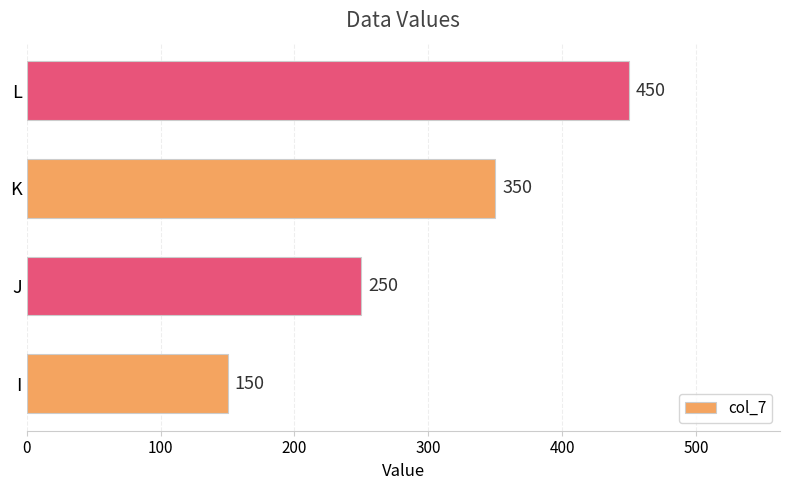

What is the greatest value displayed?

450